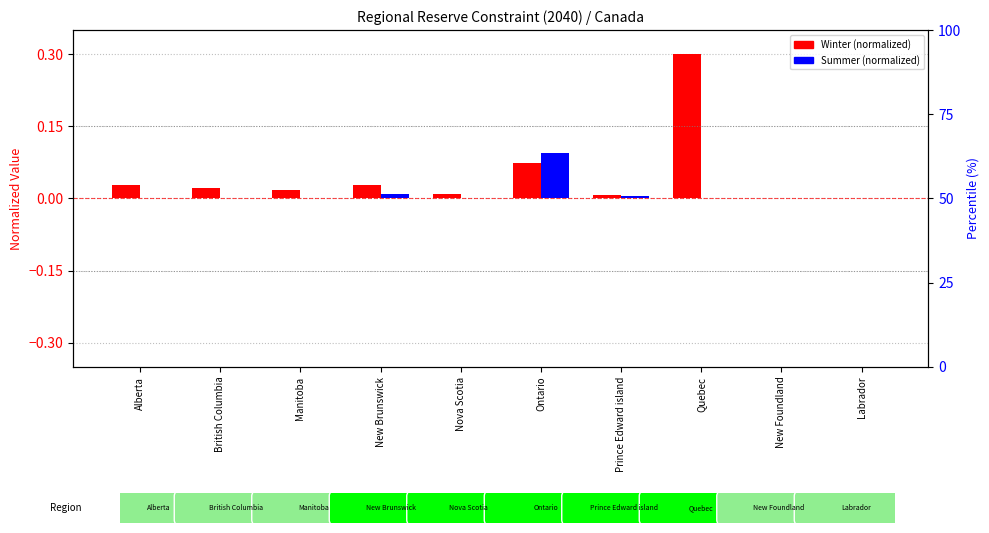

Reading left to right, what are all the values shown in this chart?

Winter (normalized): Alberta=0.0	British Columbia=0.0	Manitoba=0.0	New Brunswick=0.0	Nova Scotia=0.0	Ontario=0.1	Prince Edward island=0.0	Quebec=0.3	New Foundland=0.0	Labrador=0.0
Summer (normalized): Alberta=0.0	British Columbia=0.0	Manitoba=0.0	New Brunswick=0.0	Nova Scotia=0.0	Ontario=0.1	Prince Edward island=0.0	Quebec=0.0	New Foundland=0.0	Labrador=0.0